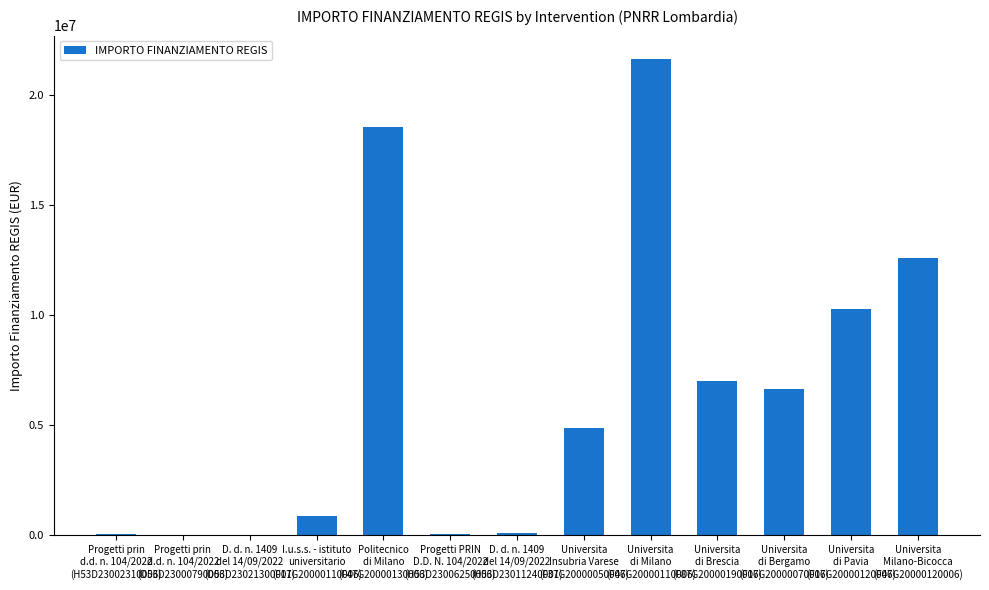

Are the bars grouped side by side (vs. stacked)?

No